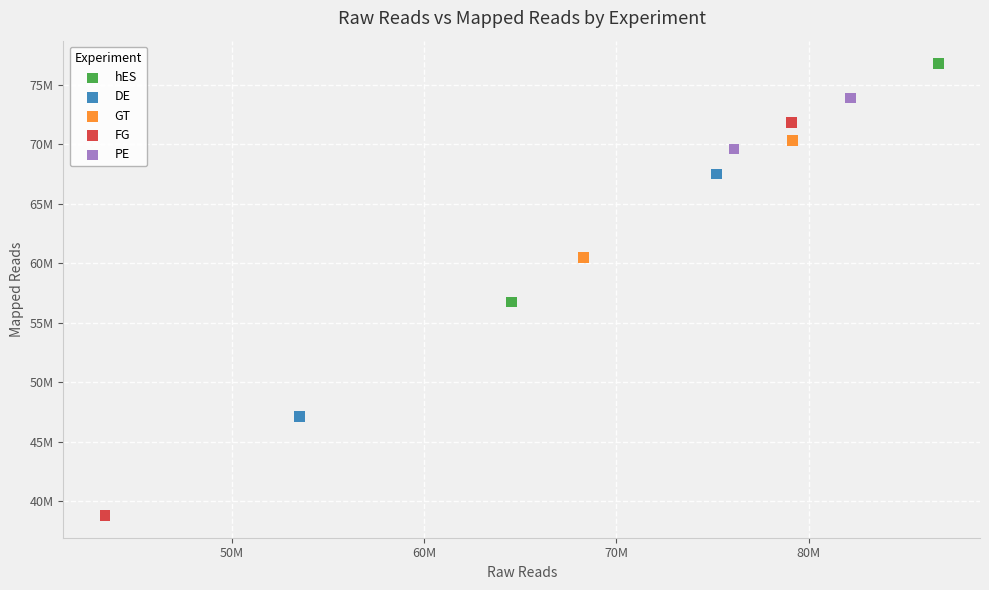

Which series contains the lowest Y value?

FG